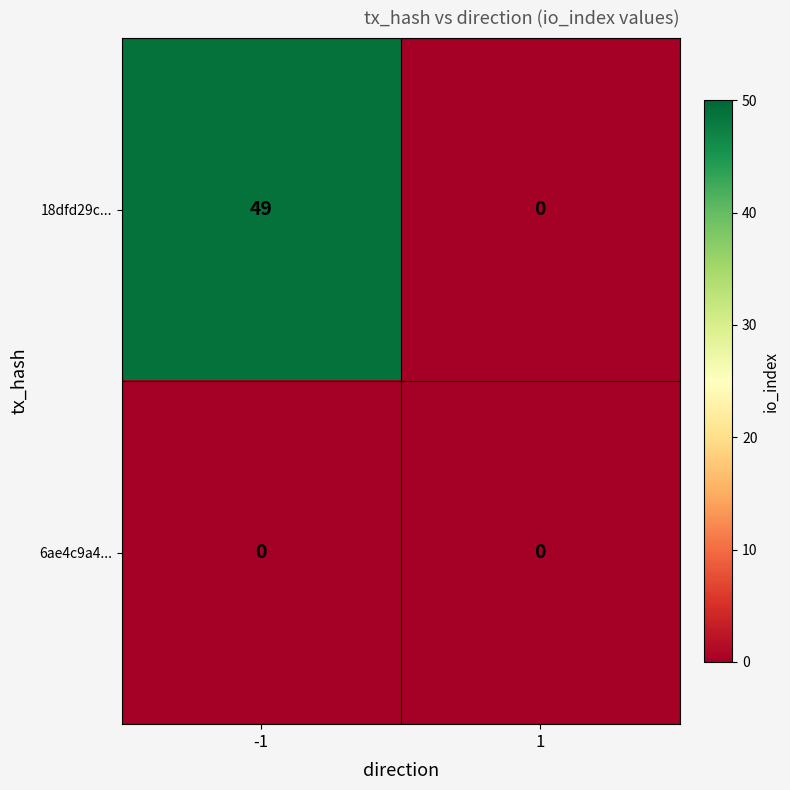

Reading left to right, what are all the values shown in this chart?

18dfd29c...: 49	0
6ae4c9a4...: 0	0